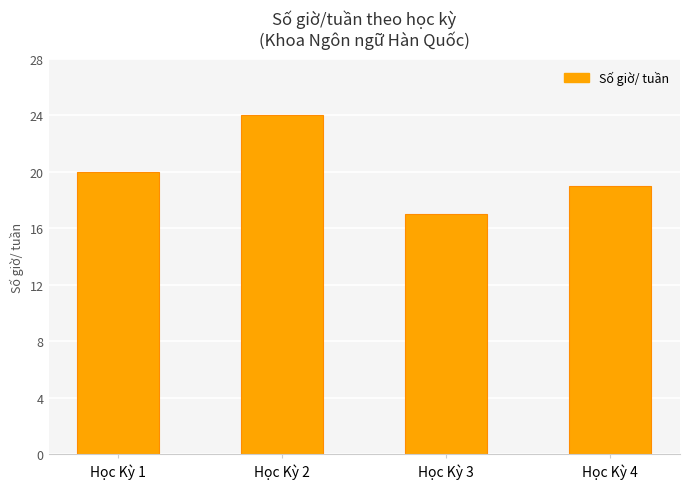

How many data points does each series have?

4